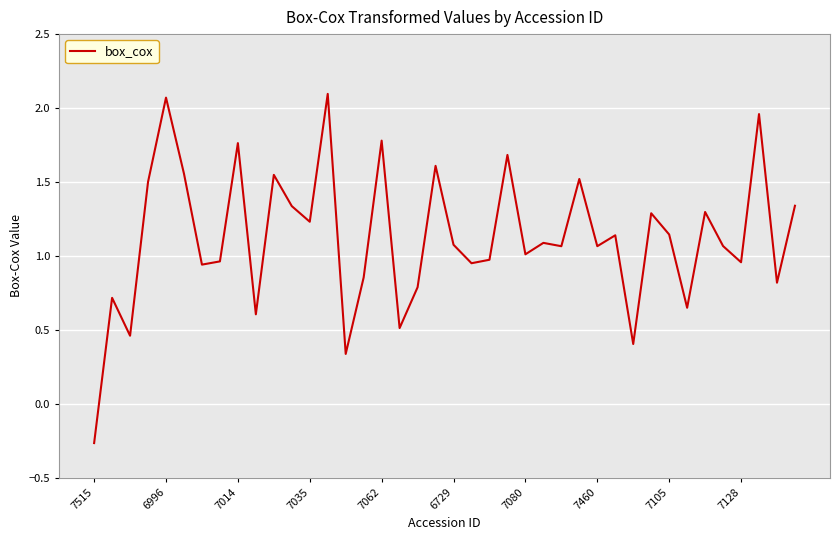

What is the difference between the maximum and minimum values?

2.4